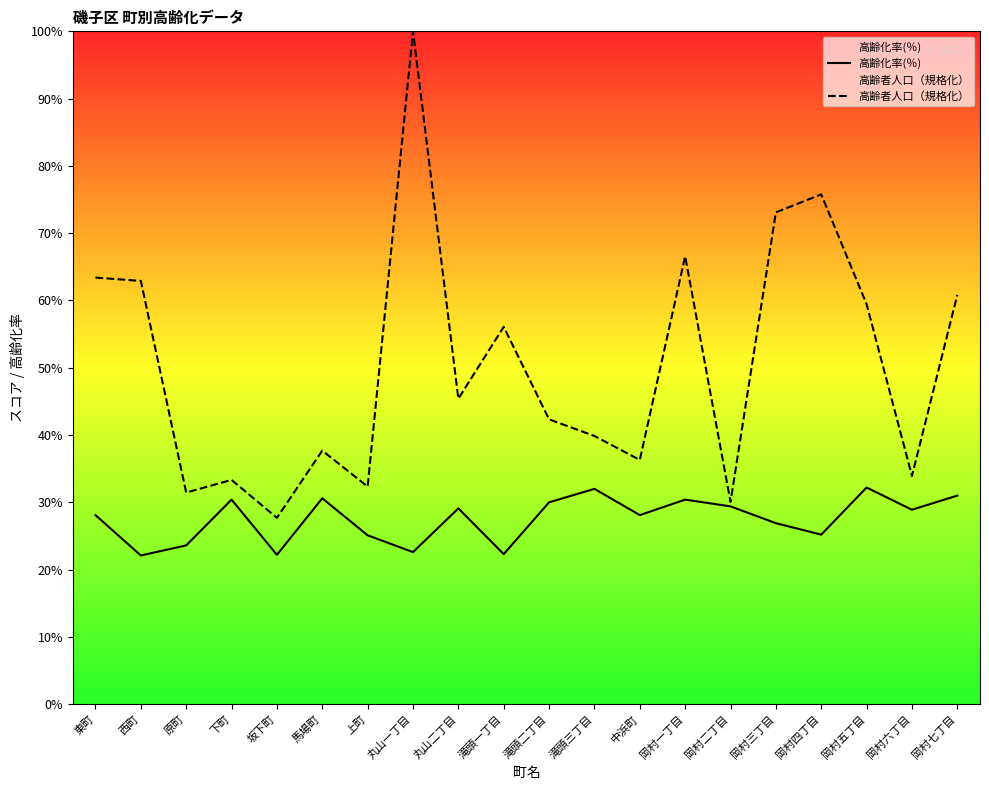

What is the minimum value shown in the chart?

22.1